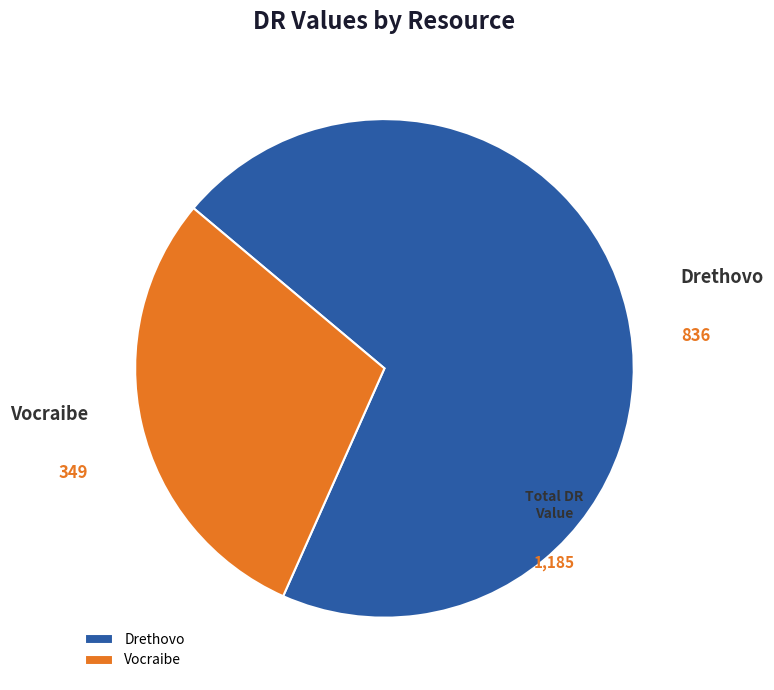

Is it true that Drethovo is 71% of the pie?

True